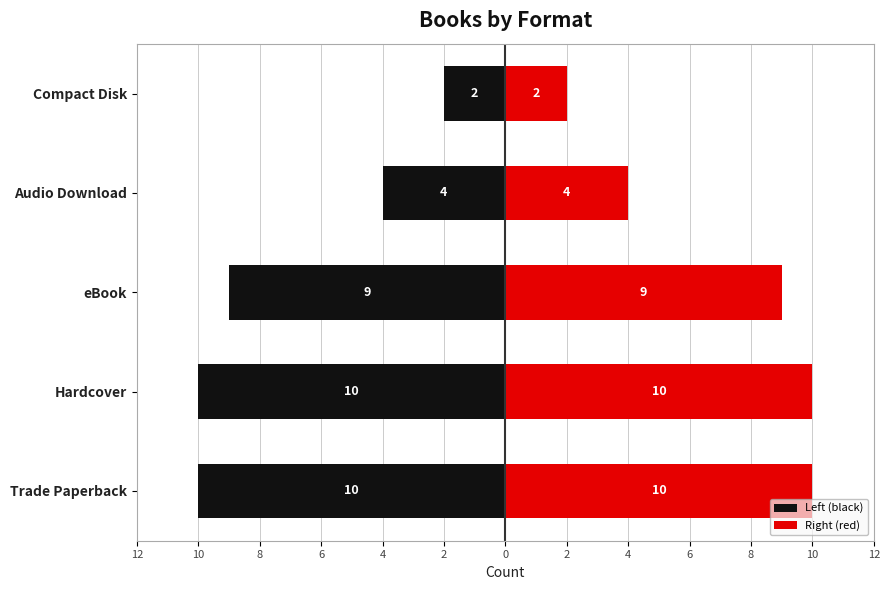

Which series has the widest spread of values?

Left (black)